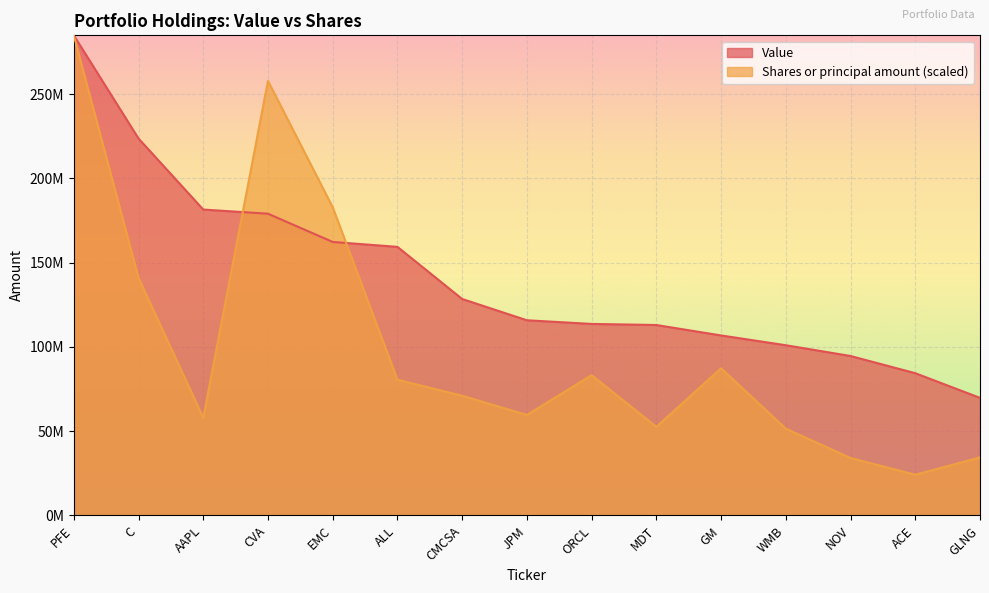

Count the number of data series in this chart.

2